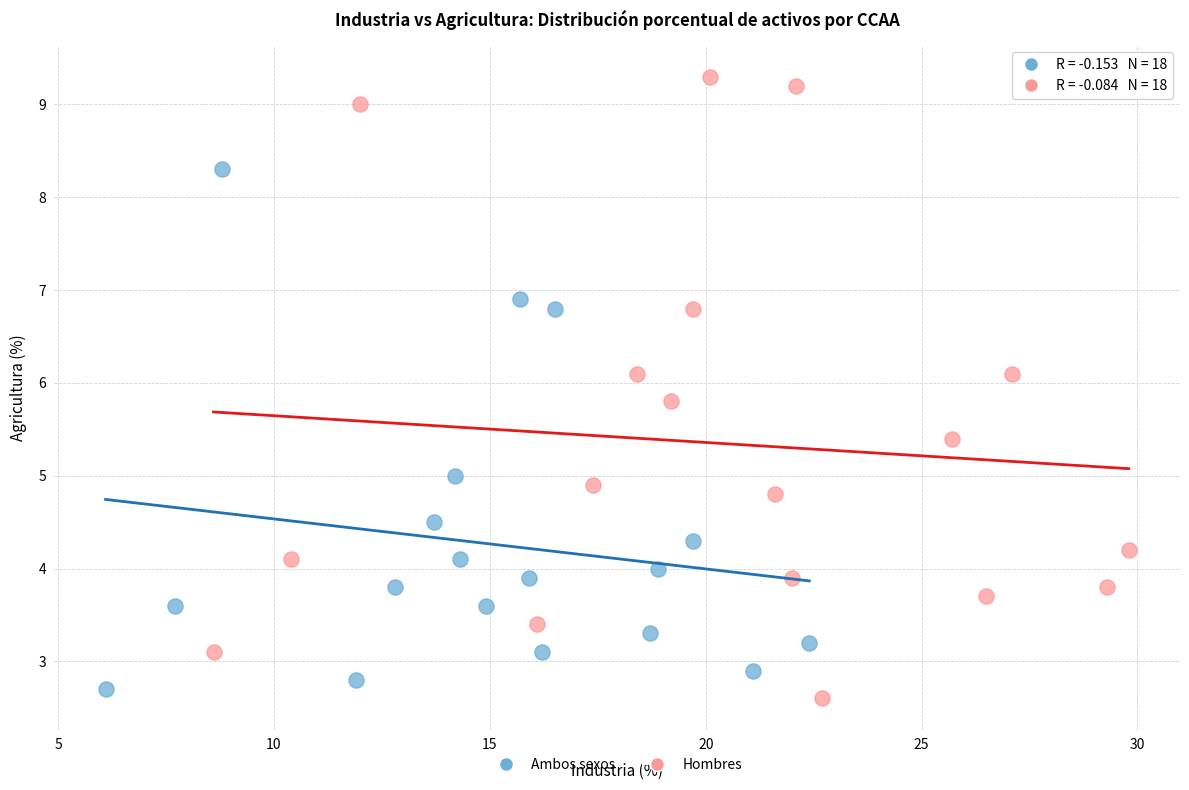

Which series has the largest Y range (max minus min)?

Hombres